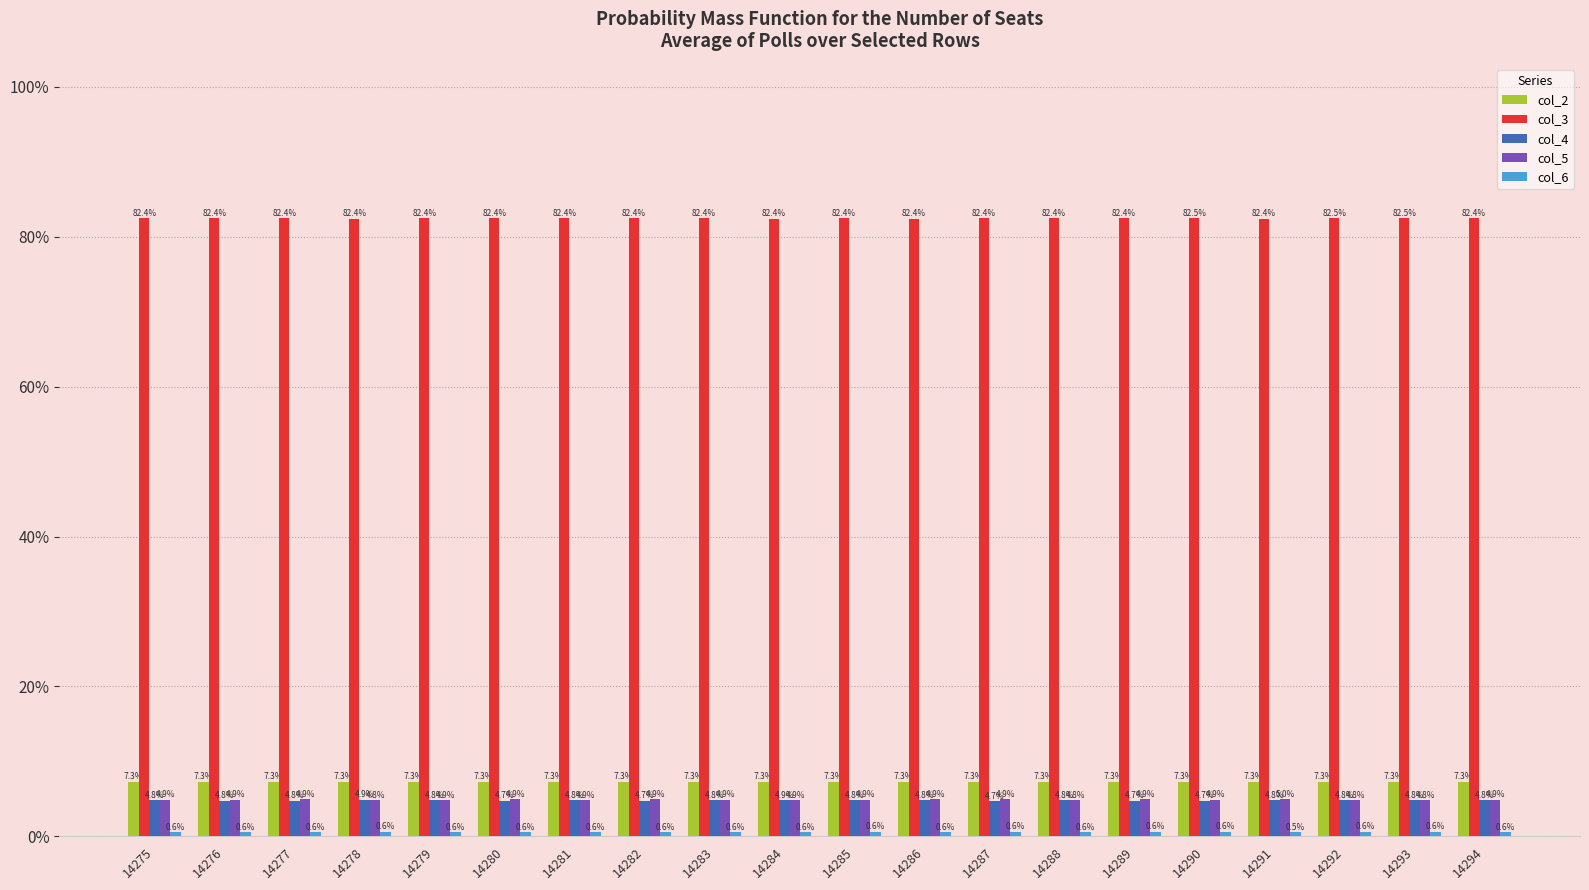

What is the lowest value of the col_3 series?

82.4